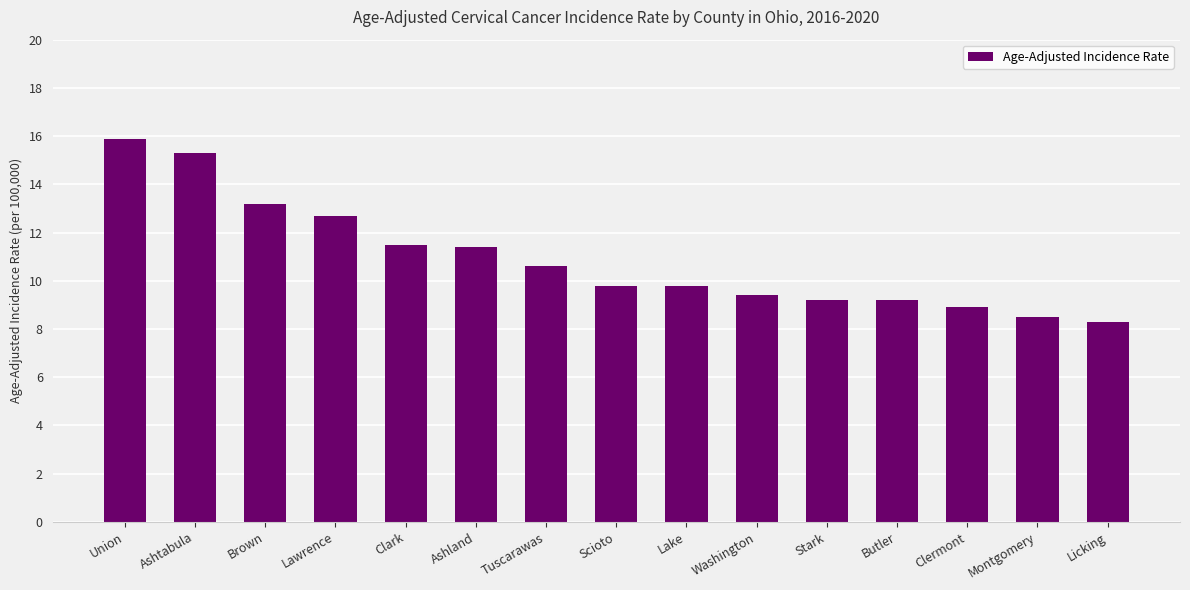

Reading left to right, transcribe all the data shown in this chart.

15.9	15.3	13.2	12.7	11.5	11.4	10.6	9.8	9.8	9.4	9.2	9.2	8.9	8.5	8.3